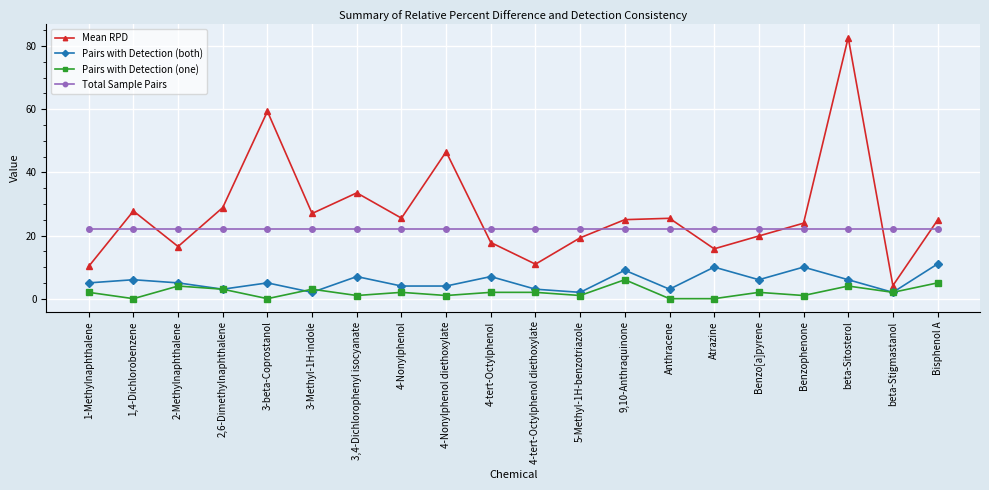

The Total Sample Pairs series shows 38.3 at Atrazine. True or false?

False